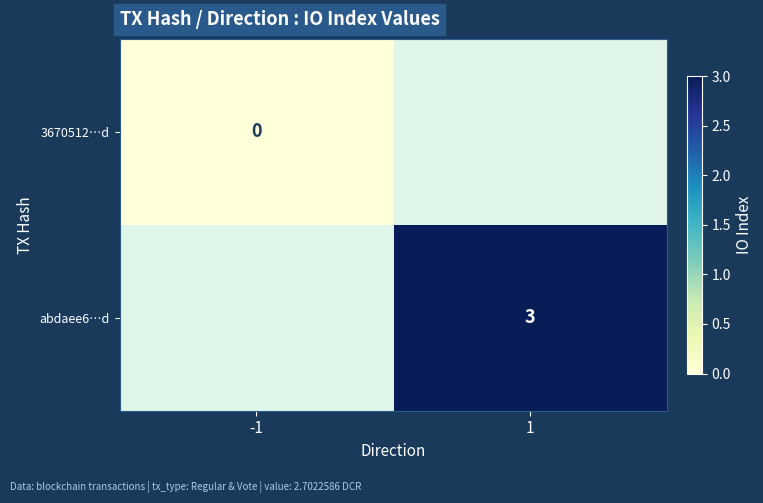

Is it true that abdaee6…d equals 2 at 1?

False